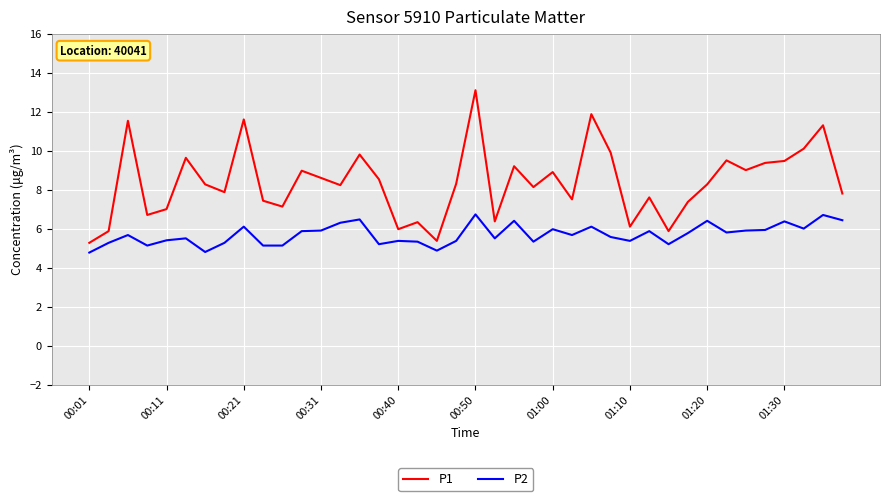

Which series has the largest total across all categories?

P1